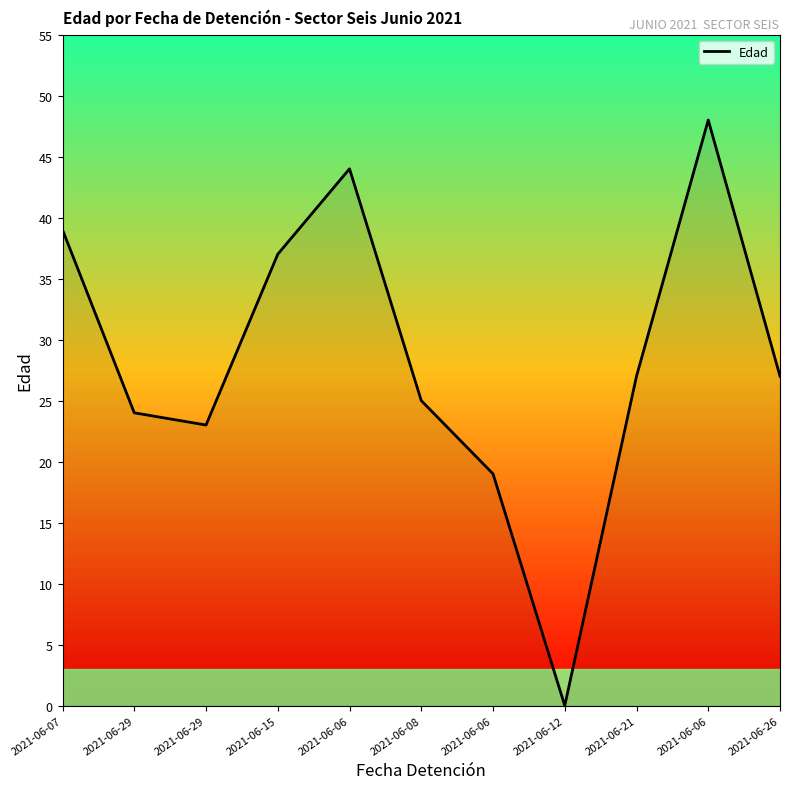

Does the chart display data point markers on the line(s)?

No